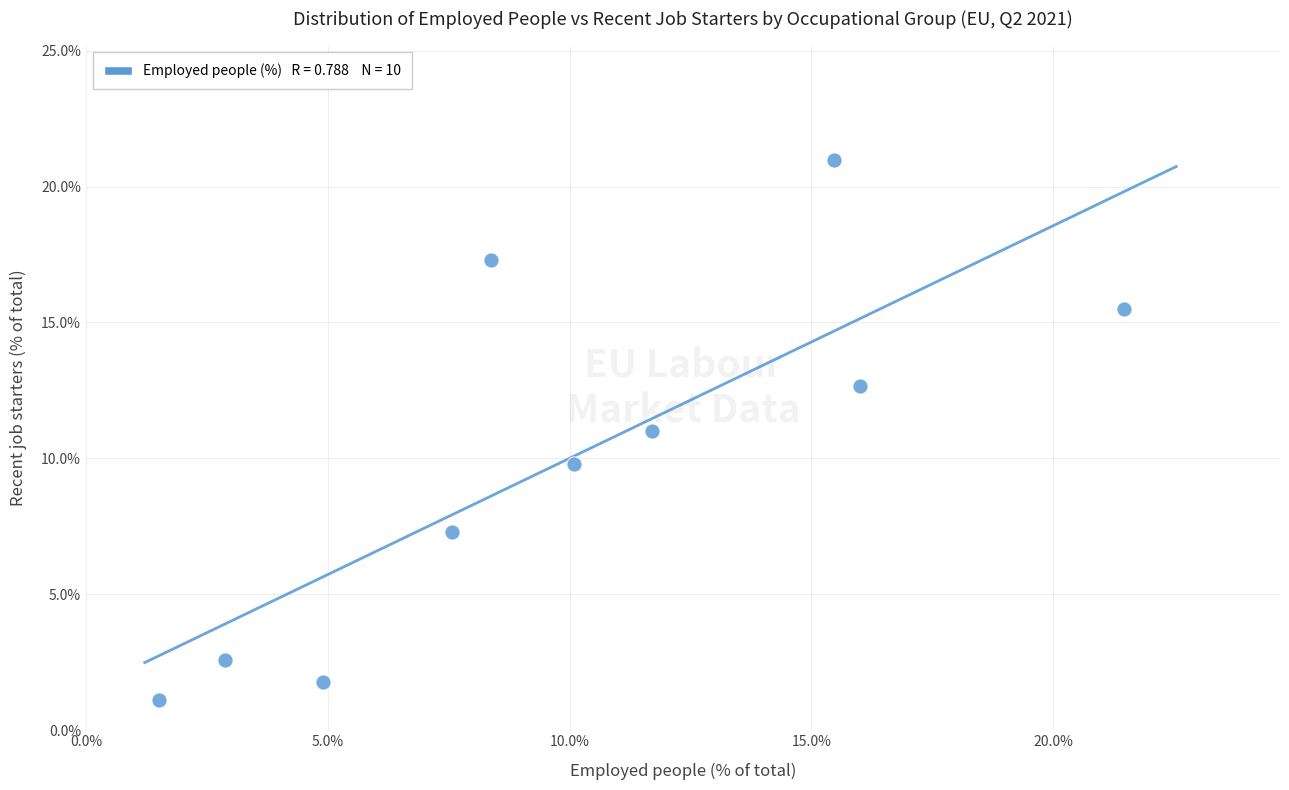

What is the average X value?

10.0